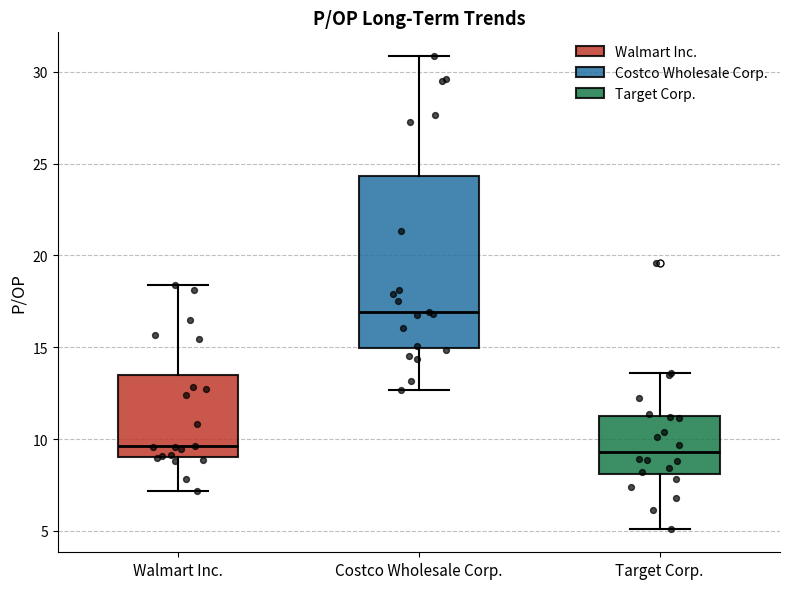

Comparing the boxes themselves (not the whiskers), which one is the tallest?

Costco Wholesale Corp.